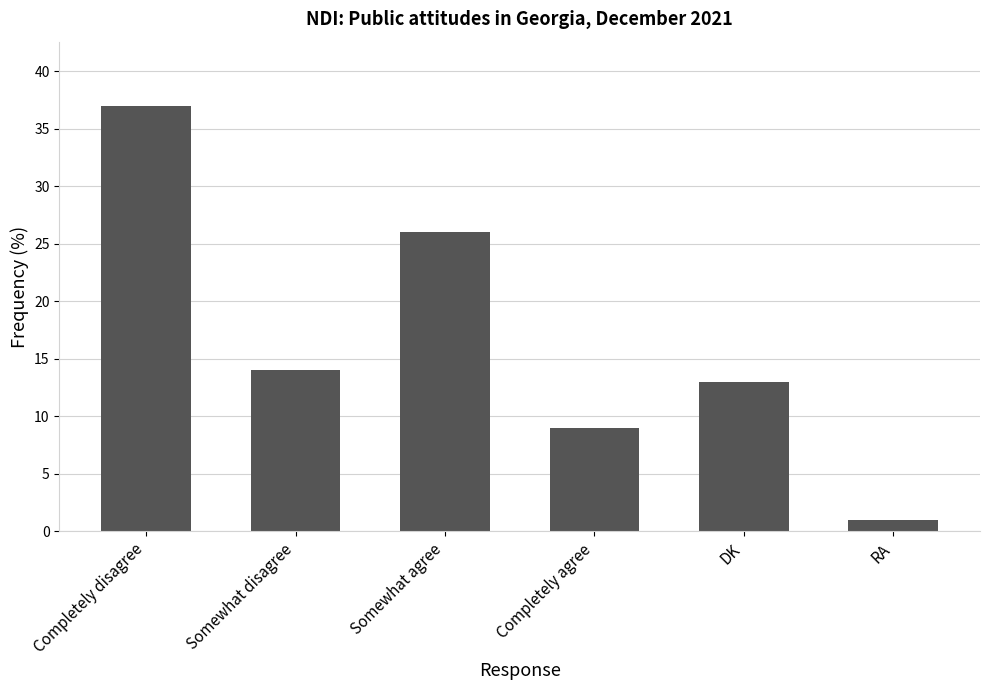

Reading right to left, list all the values displayed in this chart.

RA=1	DK=13	Completely agree=9	Somewhat agree=26	Somewhat disagree=14	Completely disagree=37